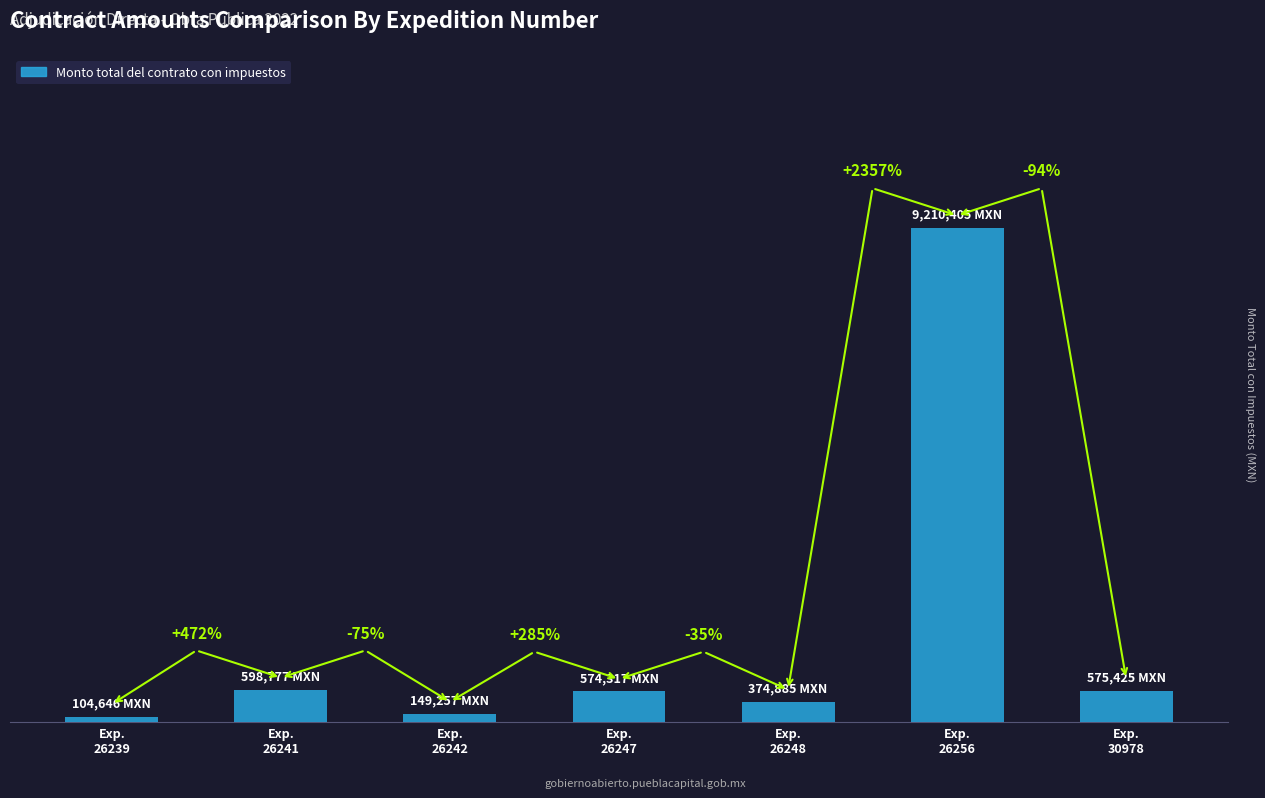

List the labels in order of value, smallest first.

Exp.
26239, Exp.
26242, Exp.
26248, Exp.
26247, Exp.
30978, Exp.
26241, Exp.
26256